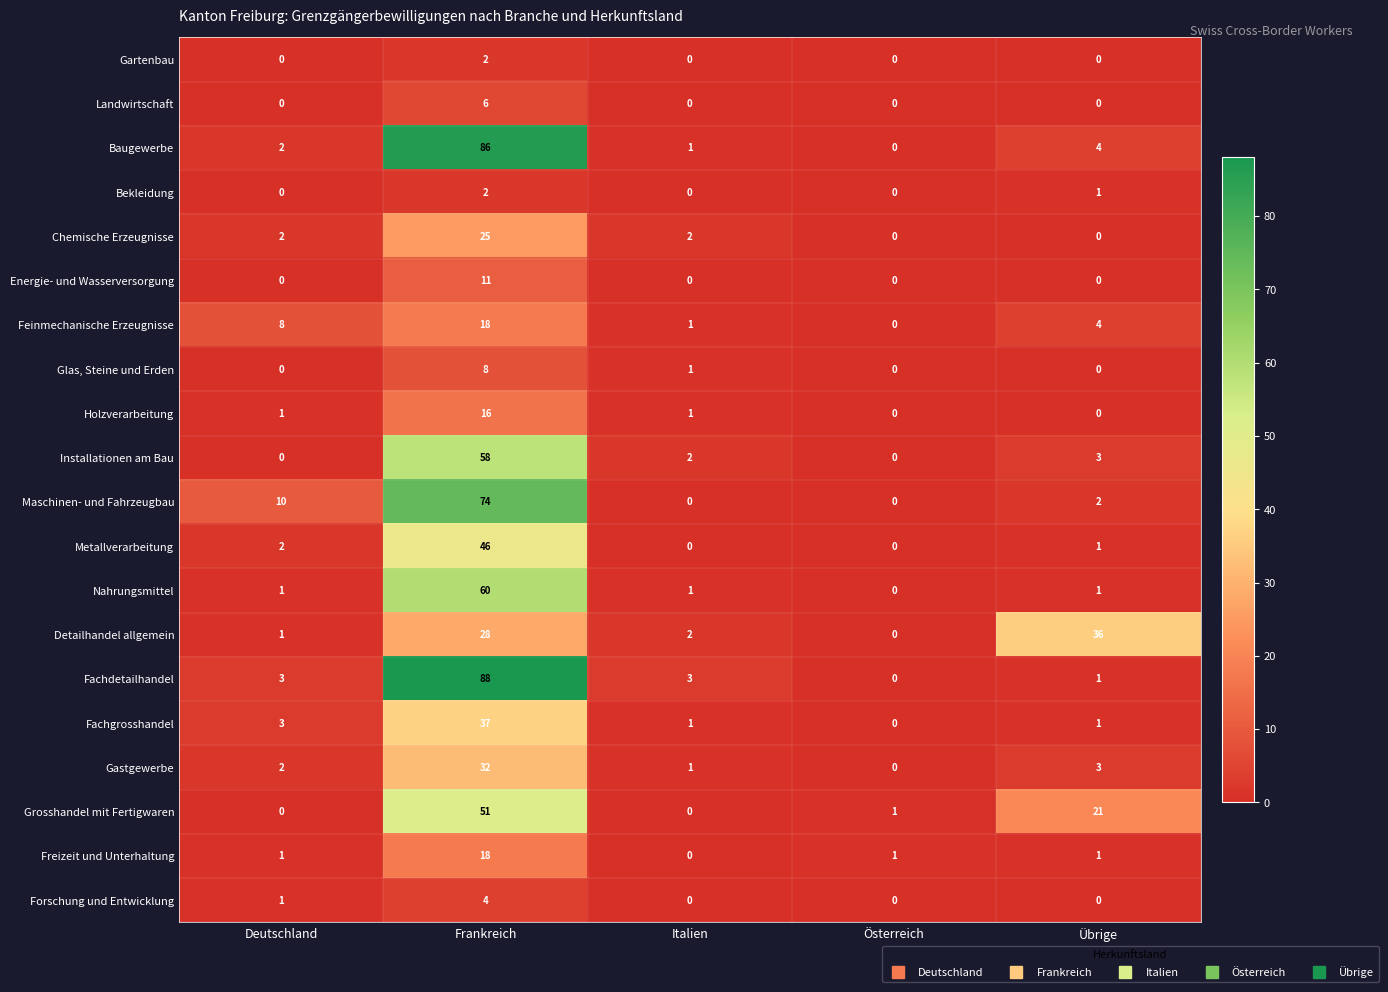

The Gartenbau series shows 0 at Italien. True or false?

True